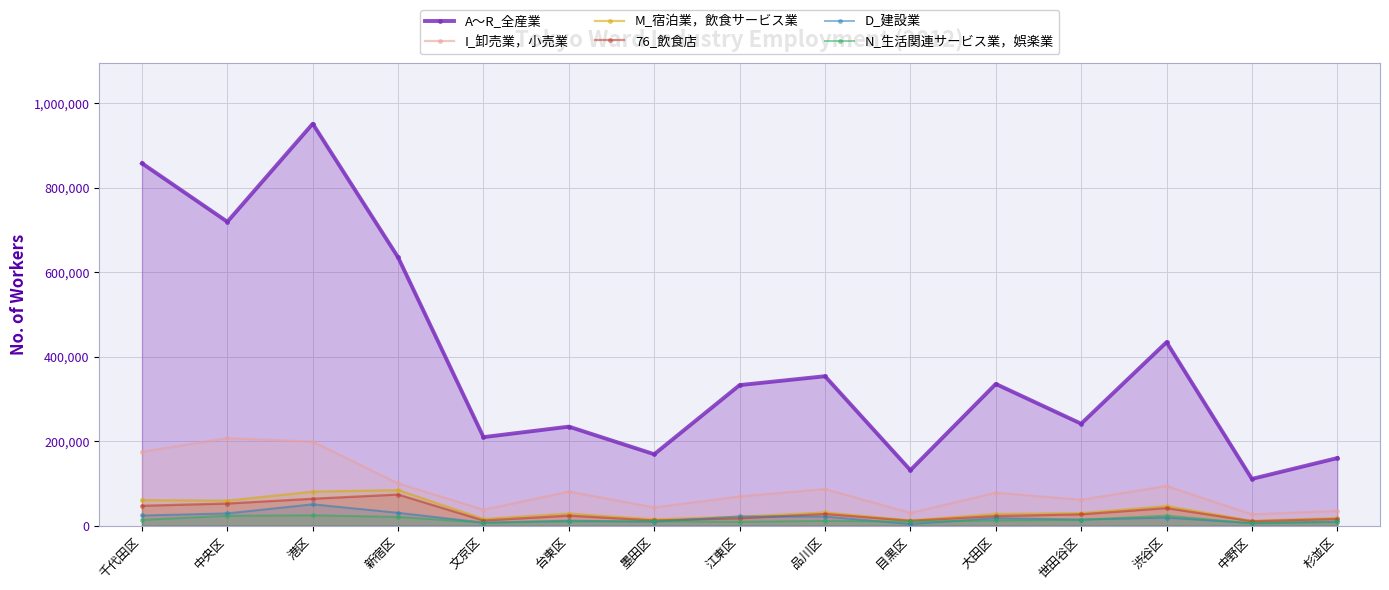

How many lines are shown in the chart?

6